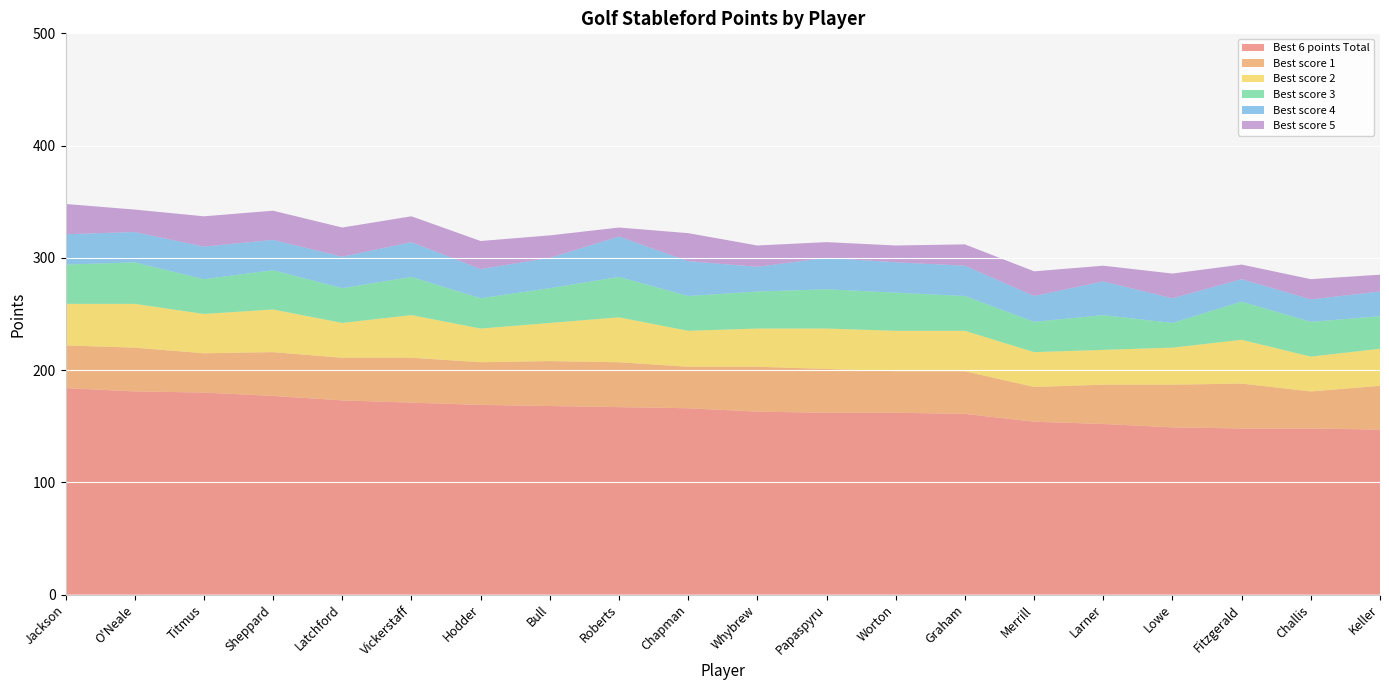

Reading right to left, transcribe all the data shown in this chart.

Best 6 points Total: 147	148	148	149	152	154	161	162	162	163	166	167	168	169	171	173	177	180	181	184
Best score 1: 39	33	40	38	35	31	38	37	39	40	37	40	40	38	40	38	39	35	39	38
Best score 2: 33	31	39	33	31	31	36	36	36	34	32	40	34	30	38	31	38	35	39	37
Best score 3: 29	31	34	22	31	27	31	34	35	33	31	36	31	27	34	31	35	31	37	35
Best score 4: 22	20	20	22	30	23	27	27	28	22	31	36	27	26	31	28	27	29	27	27
Best score 5: 15	18	13	22	14	22	19	15	14	19	25	8	20	25	23	26	26	27	20	27